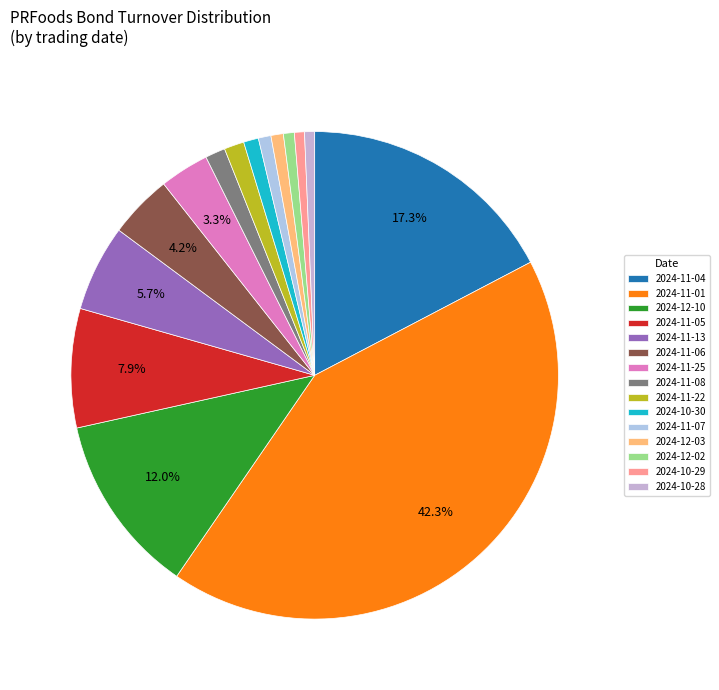

Count the number of slices in the pie.

15